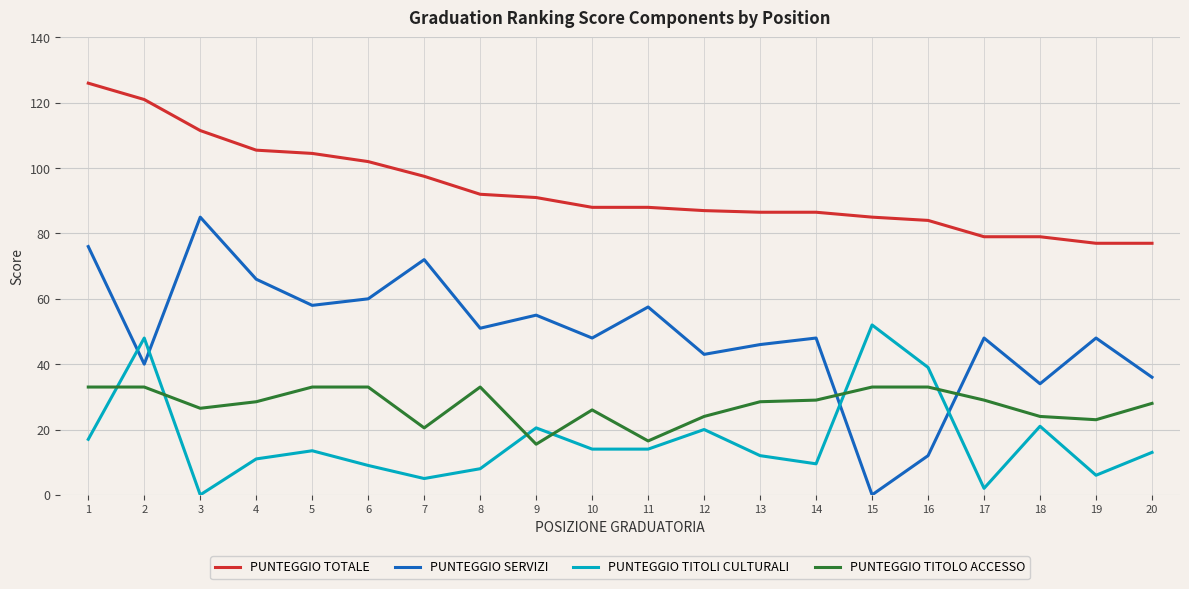

True or false: PUNTEGGIO TITOLI CULTURALI has a value of 21.0 at 18.

True